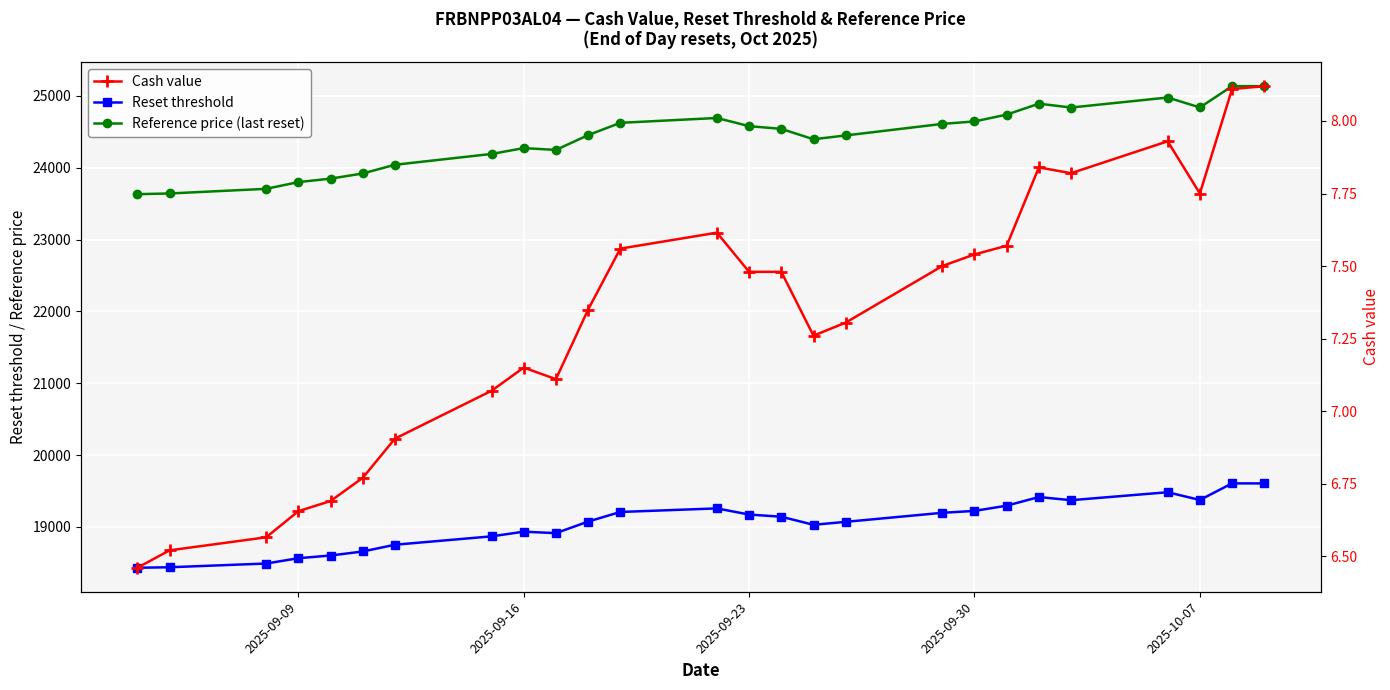

How many data points in Reset threshold are less than 19142?

13